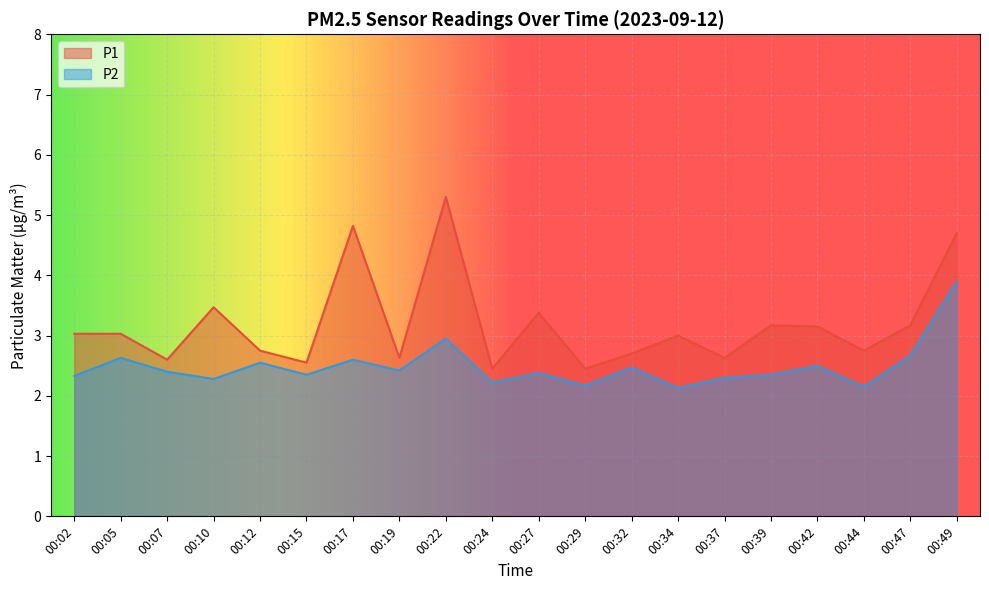

What is the average value of the P2 series?

2.5